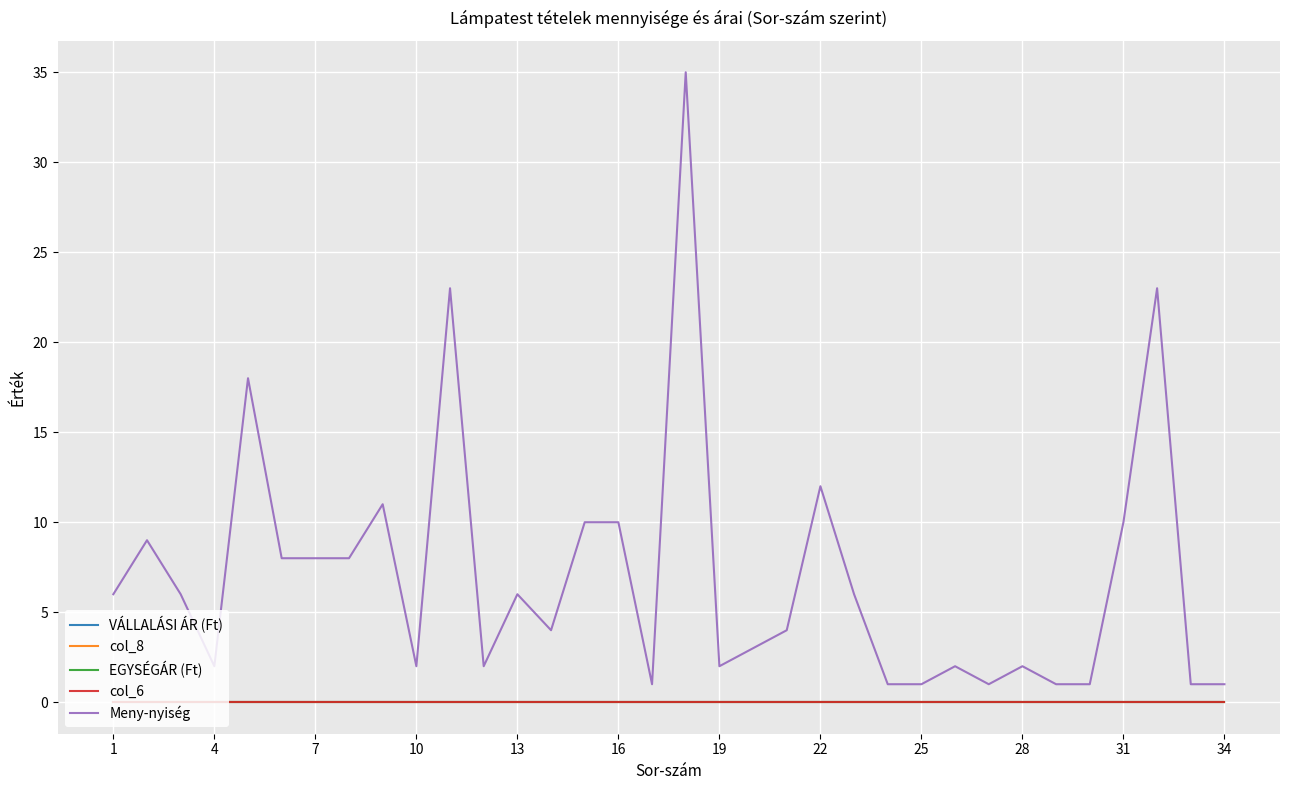

Does the chart have visible grid lines?

Yes